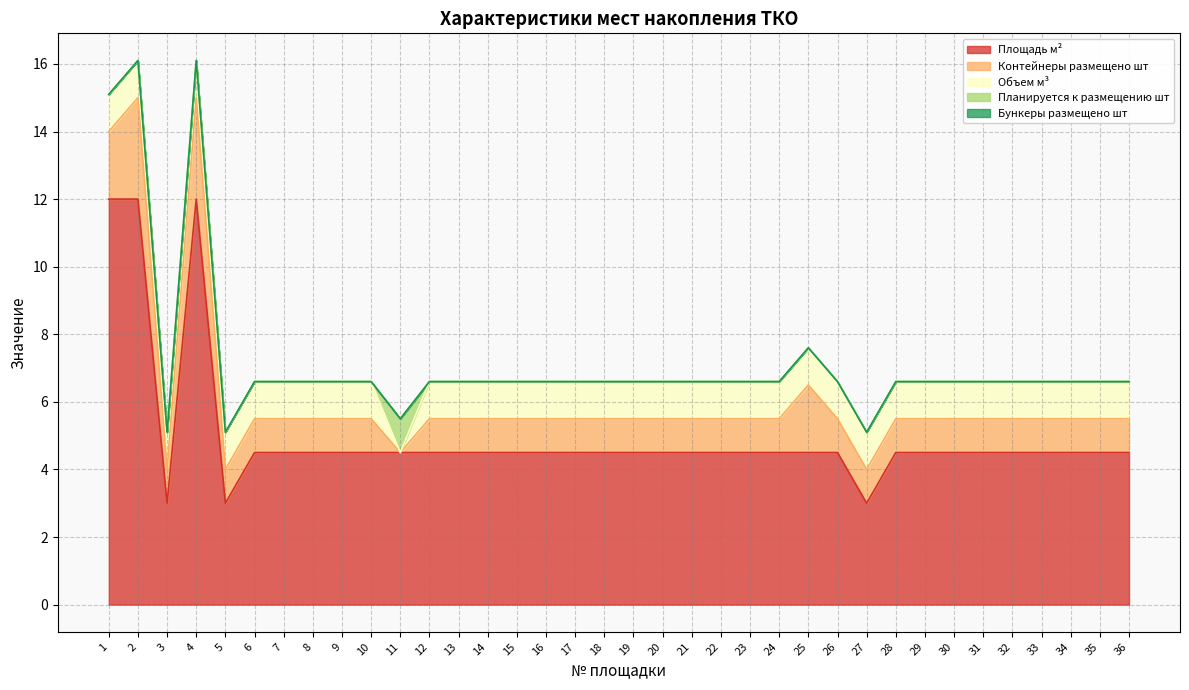

At which category is the sum across all series the highest?

2